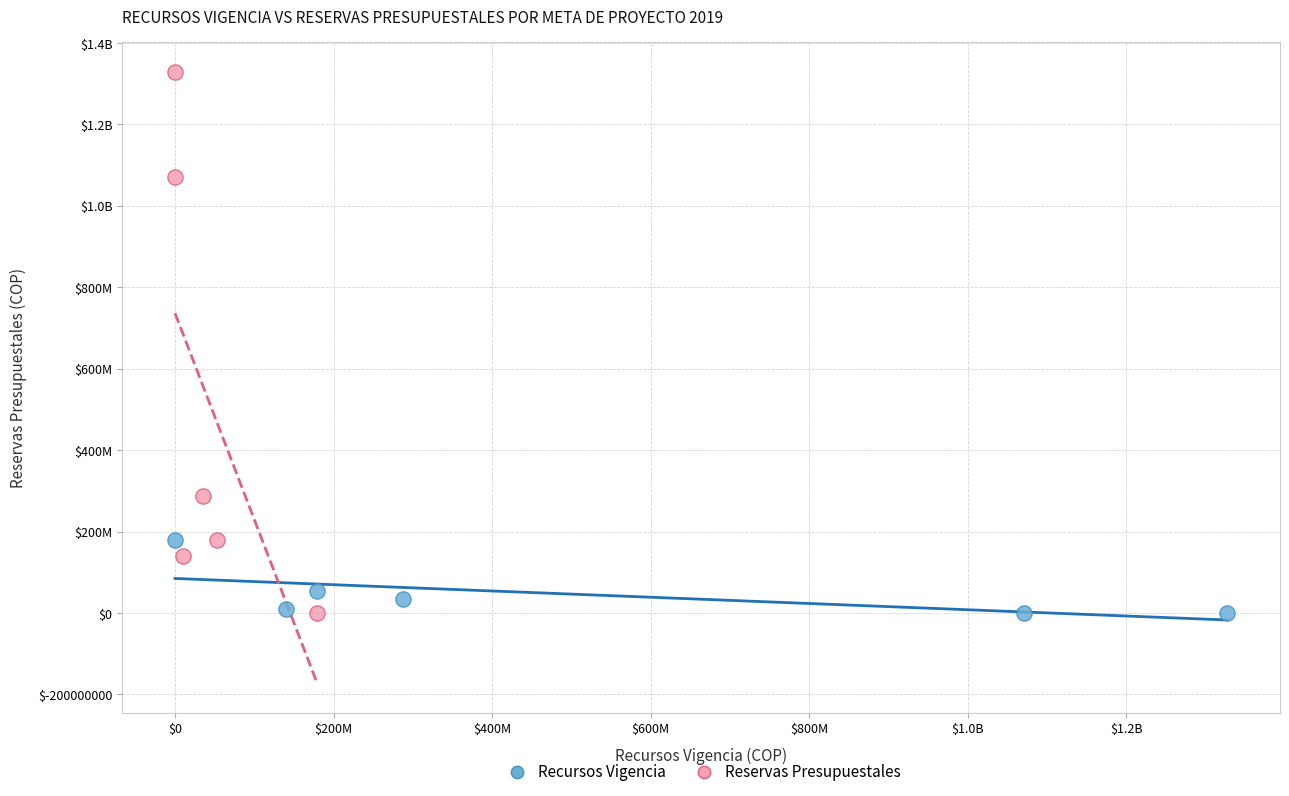

What are all the series names shown in the legend?

Recursos Vigencia, Reservas Presupuestales